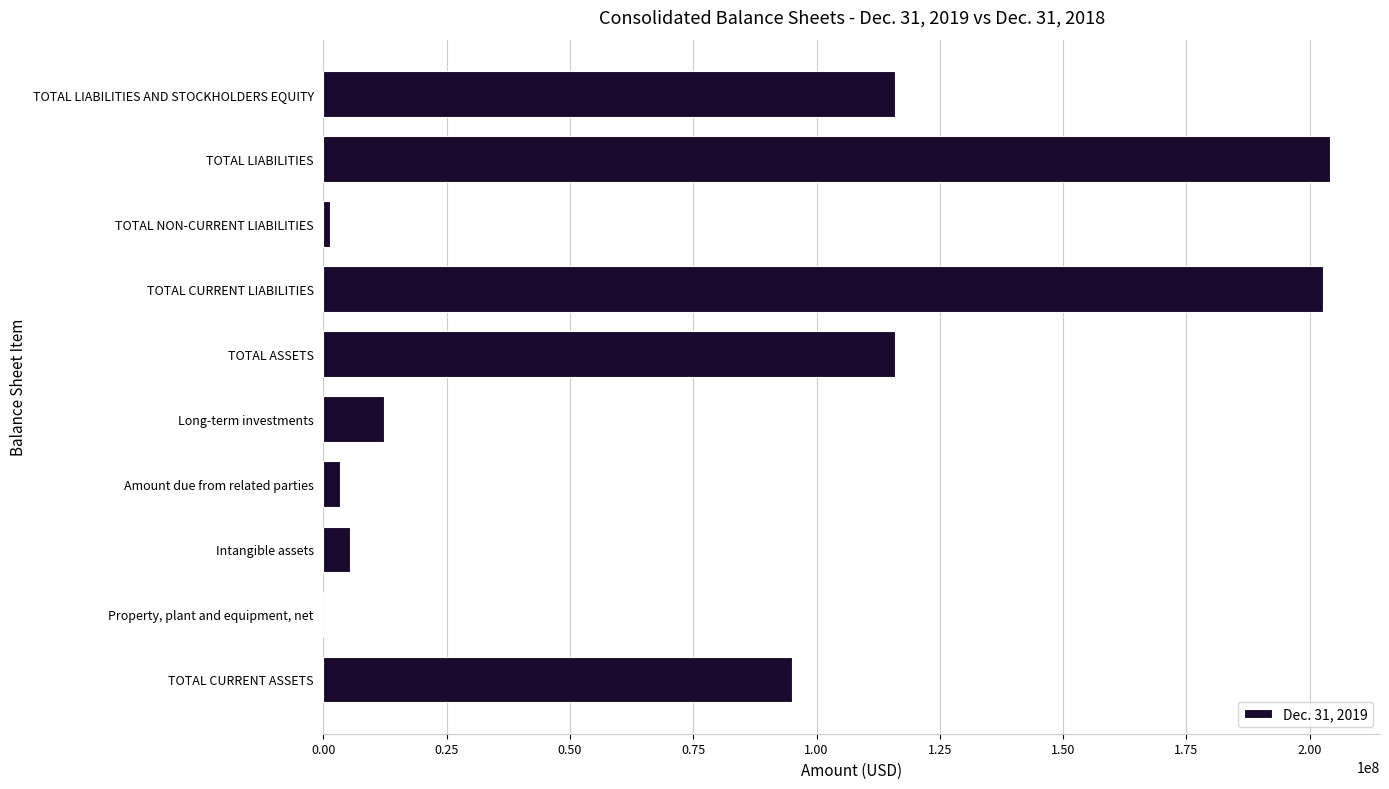

How many data points does each series have?

10